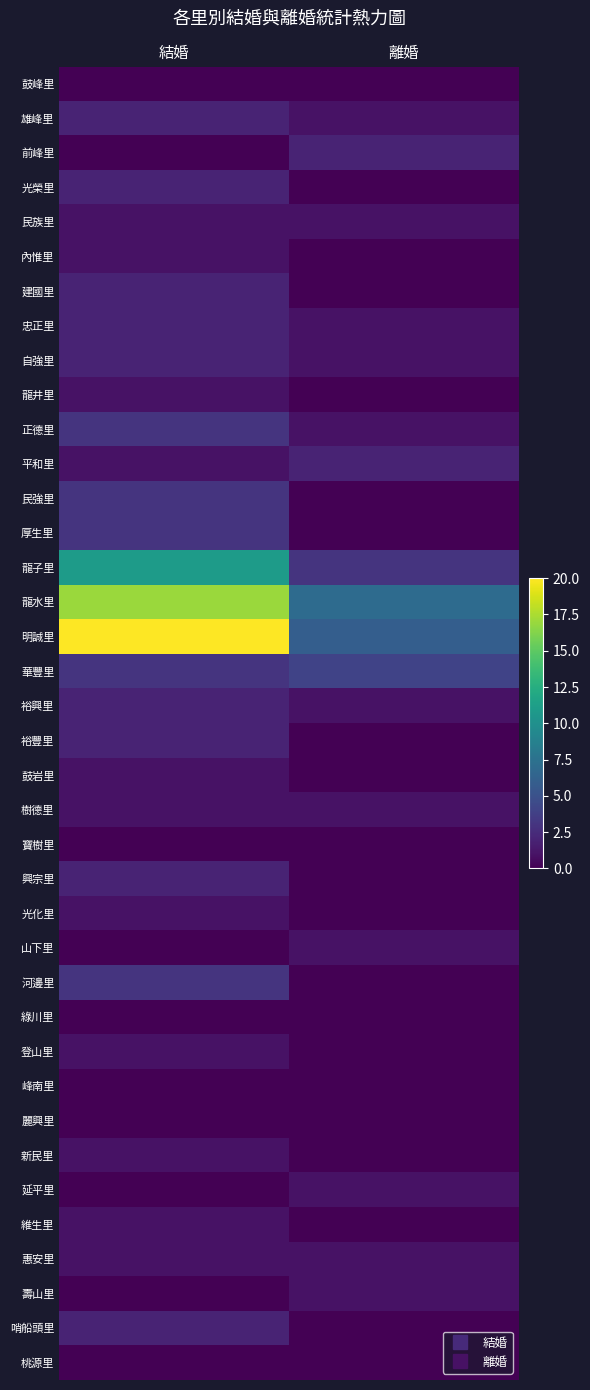

What is the total value across all series at 結婚?

92